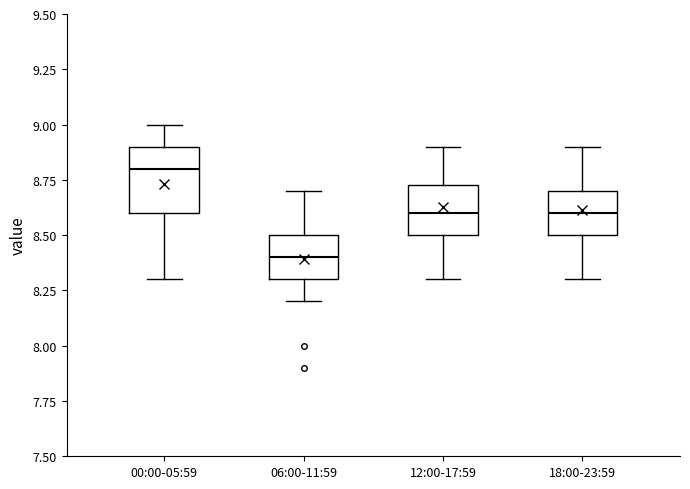

Where does the median line of the box for 12:00-17:59 sit on the y-axis? The values are not printed on the chart, so give them approximately, as read against the axis.

8.60